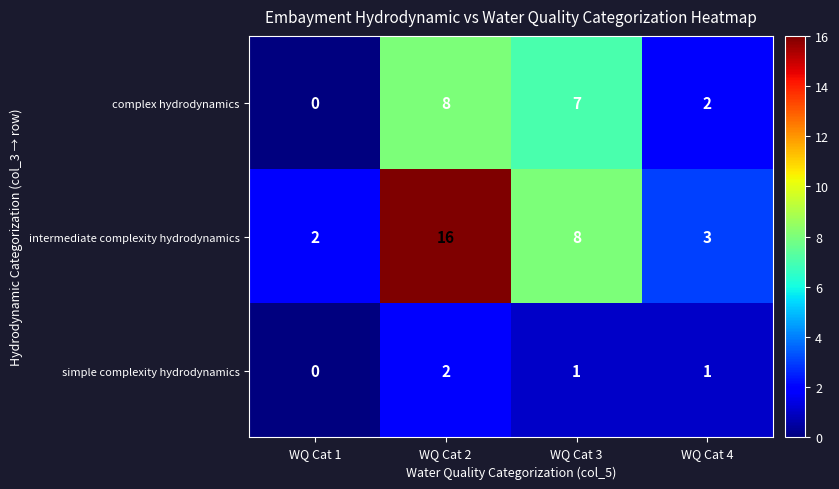

What is the spread (max minus min) of values at WQ Cat 1?

2